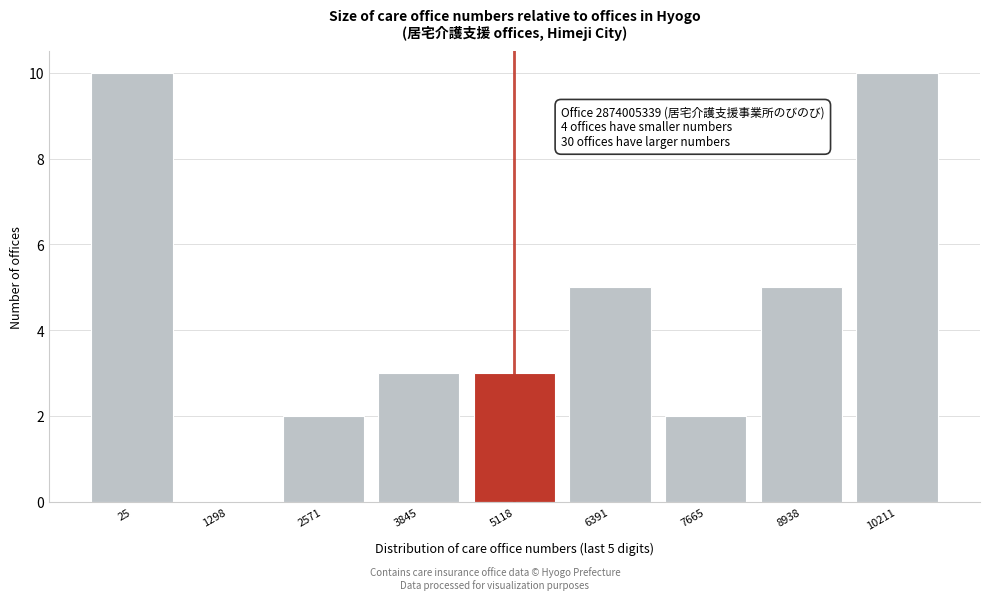

Reading left to right, what are all the values shown in this chart?

25=10	1298=0	2571=2	3845=3	5118=3	6391=5	7665=2	8938=5	10211=10